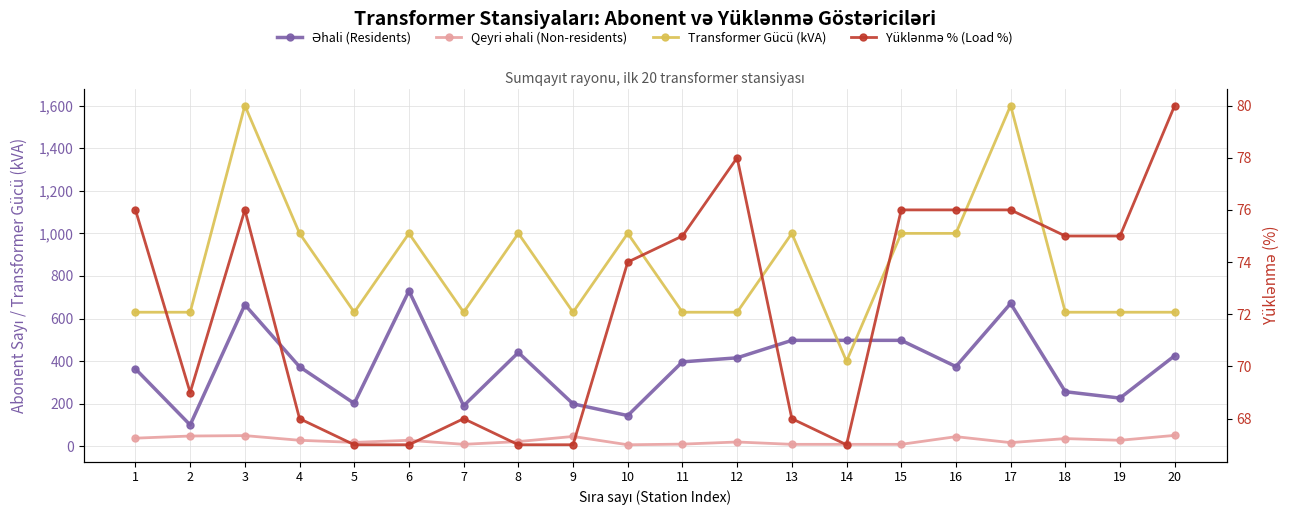

Which has a higher value, 17 or 4?

17